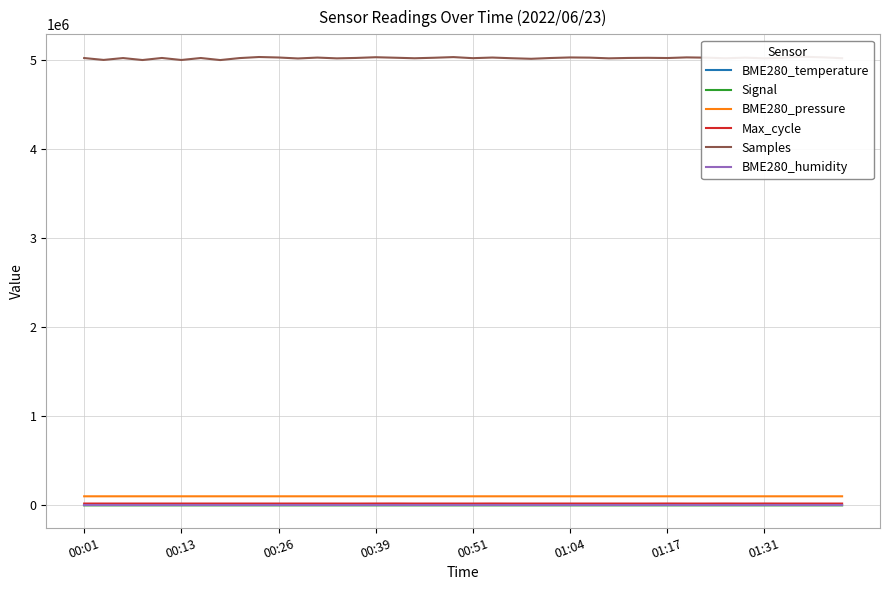

What is the sum of all BME280_humidity values?

4000.0